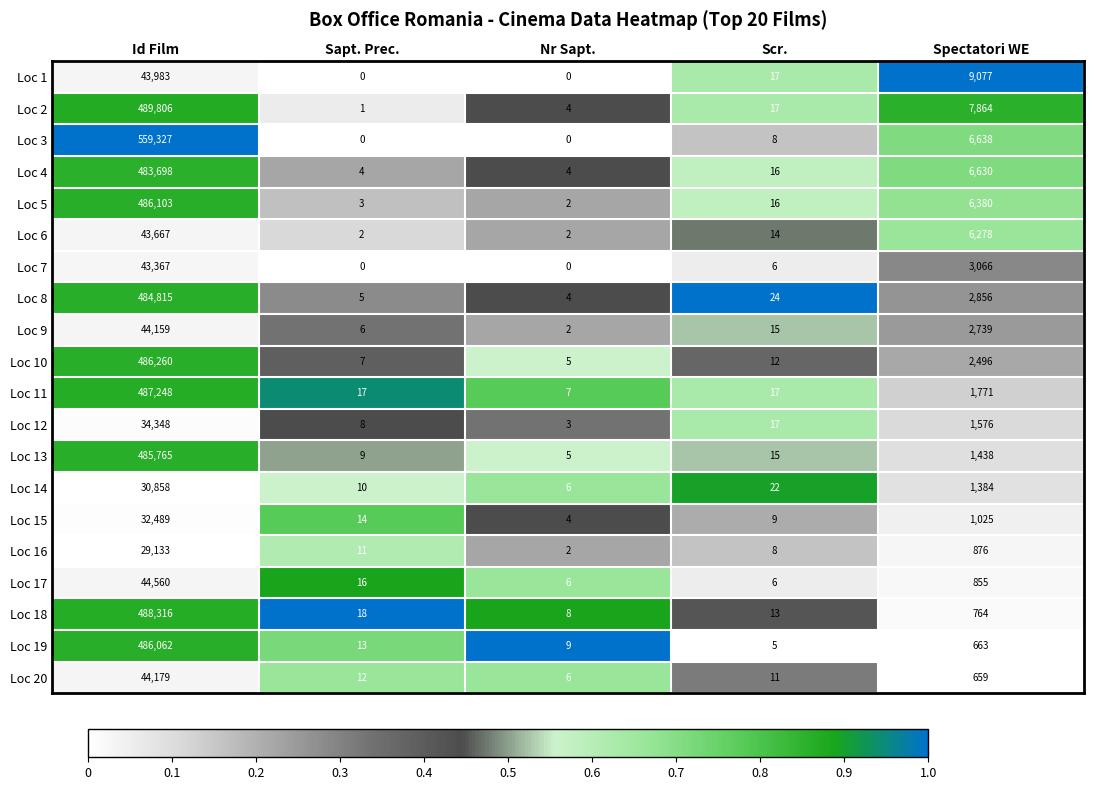

What is the average value of the Loc 5 series?

98501